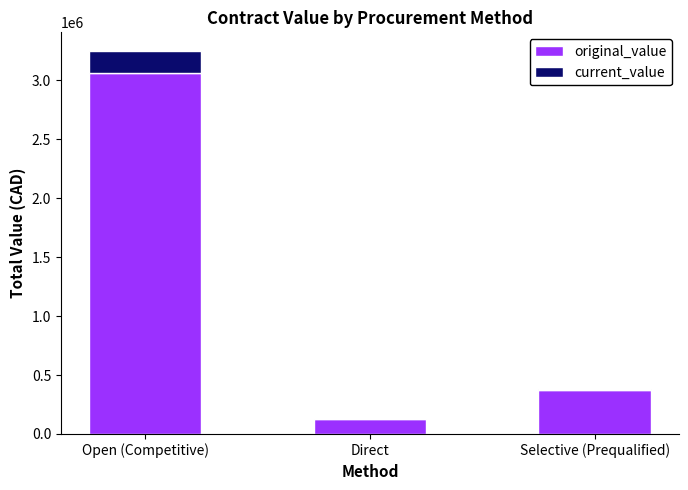

At which category is the sum across all series the highest?

Open (Competitive)